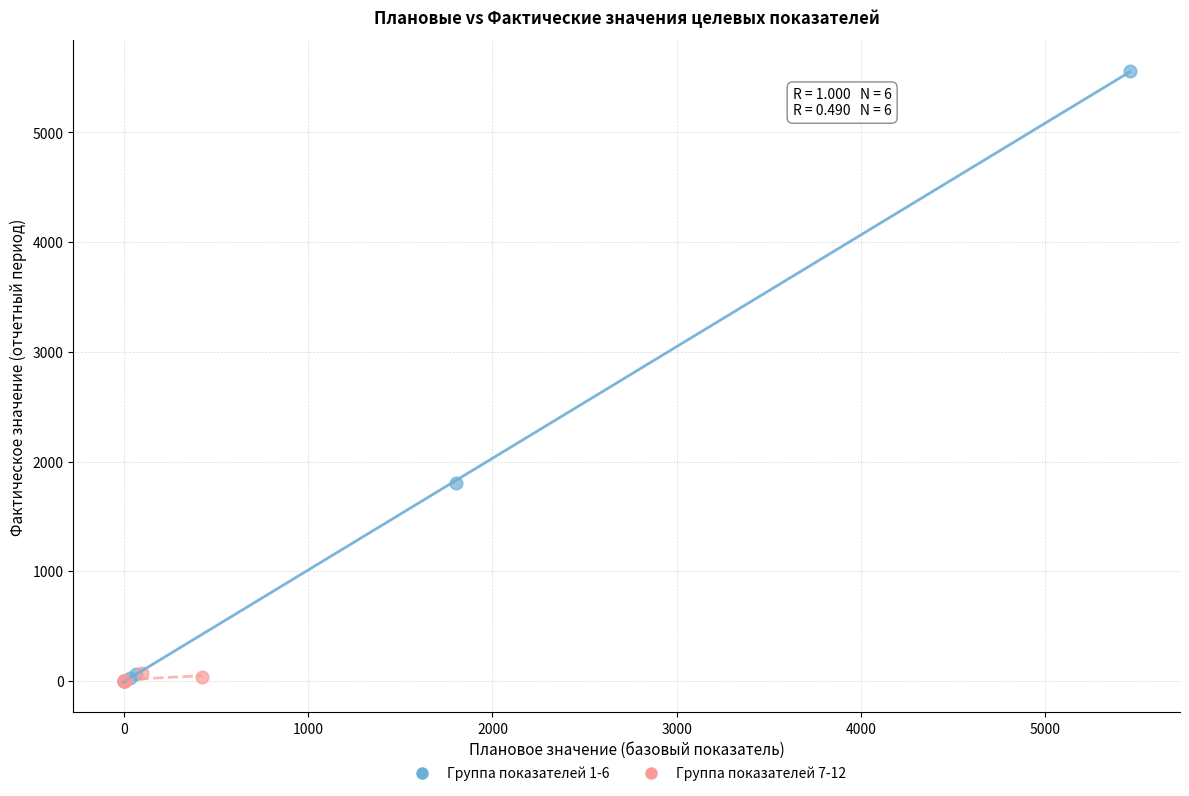

Which series has the widest spread of Y values?

Группа показателей 1-6